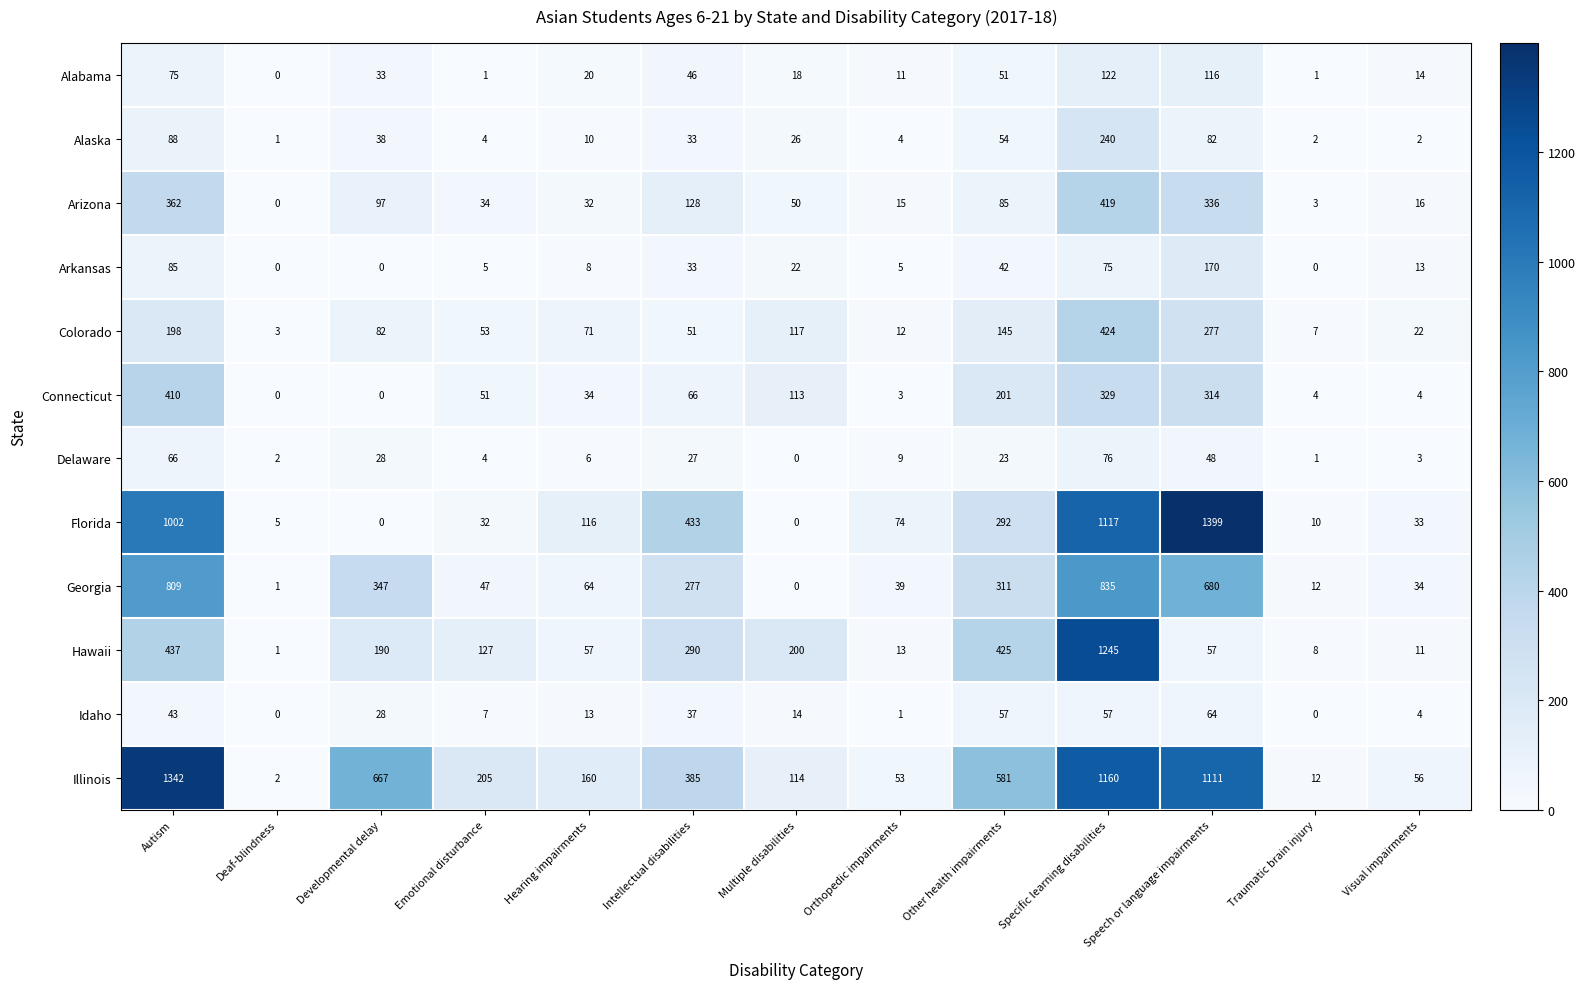

What value does the Georgia series have at Visual impairments?

34